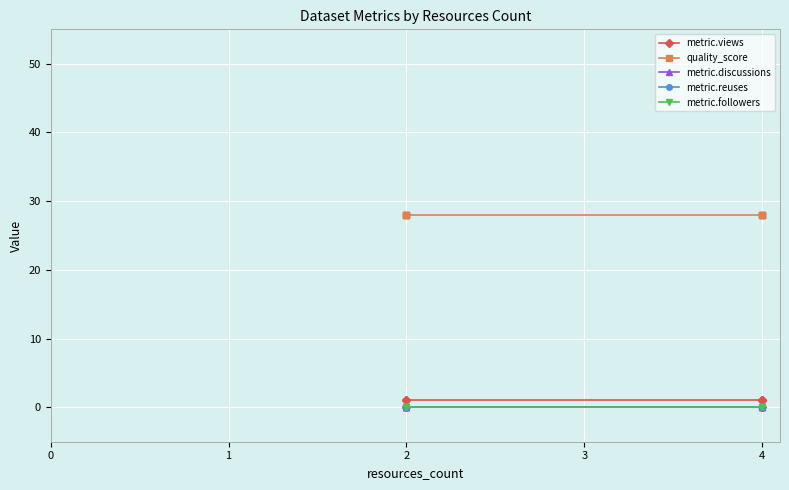

True or false: quality_score and metric.reuses cross at least once.

False